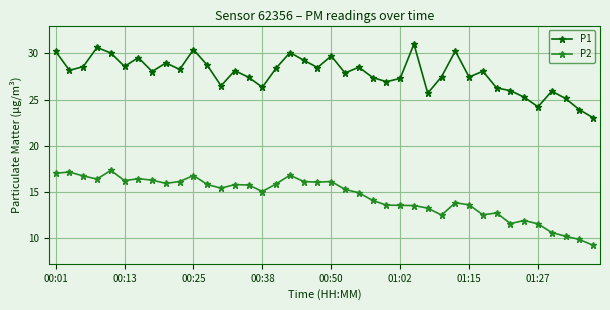

True or false: P1 and P2 intersect in this chart.

False